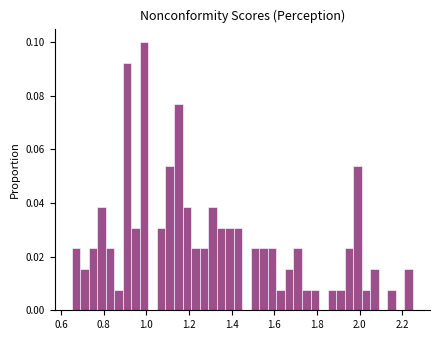

Read against the x-axis, roughly where is the centre of the tallest bar?

1.00